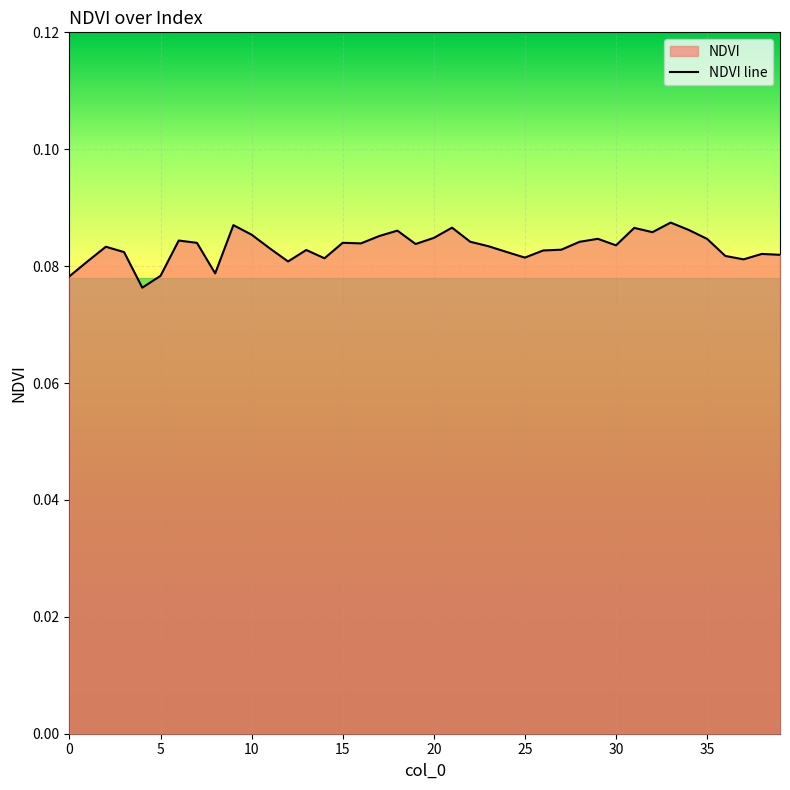

What is the value of the 34th point from the left?

0.1